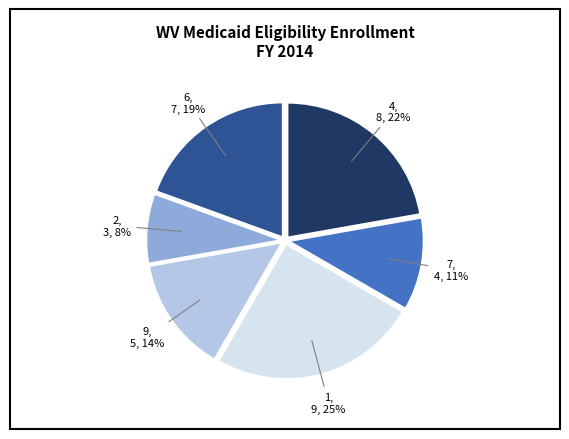

Does any single category account for the majority?

No